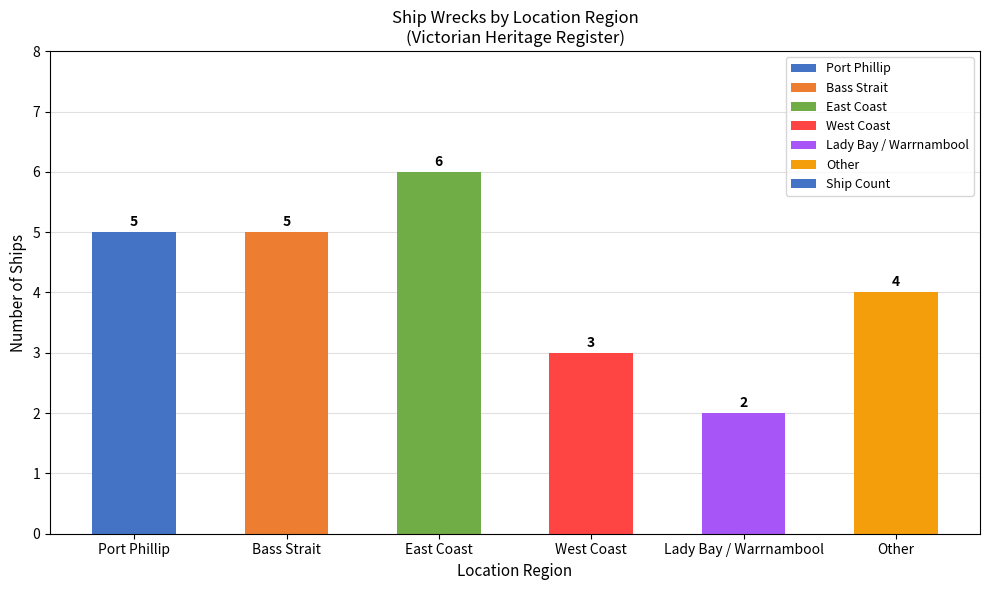

True or false: the data shows 2 at Port Phillip.

False